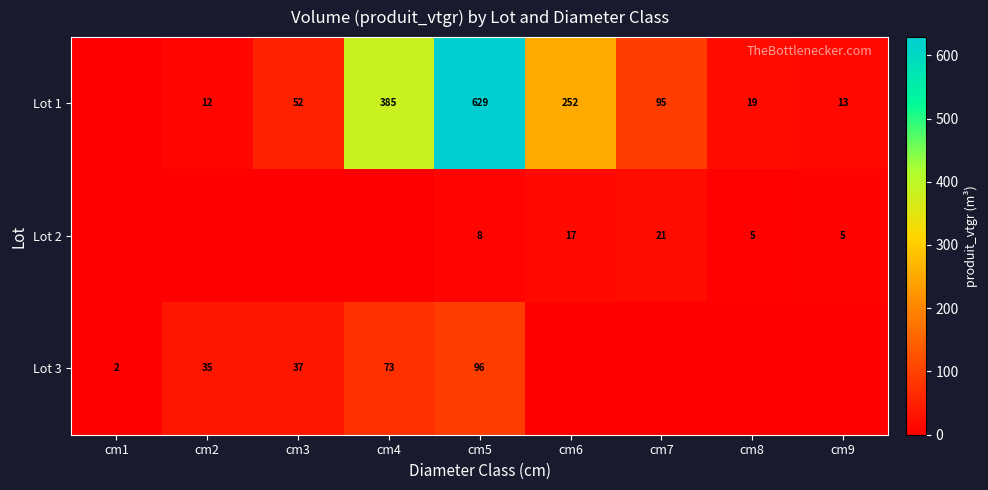

What is the difference between the Lot 1 values at cm4 and cm9?

372